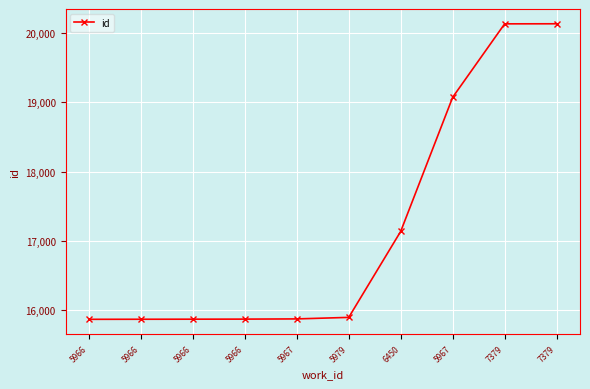

What is the label of the 6th point from the right?

5967